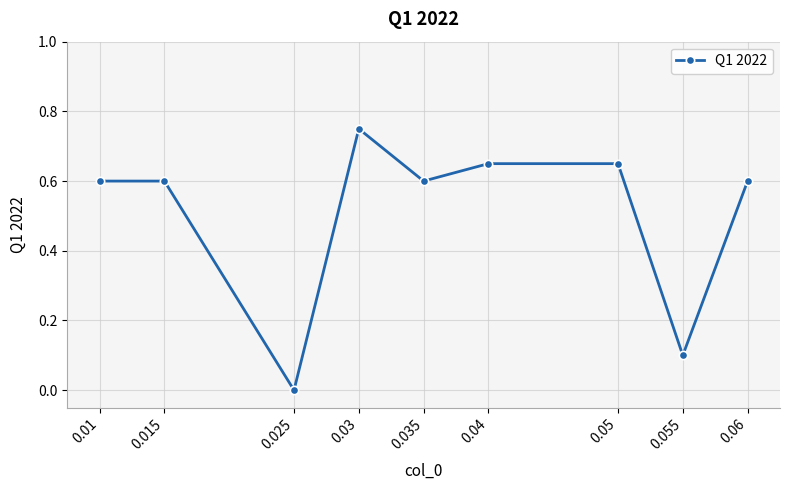

At which label is the value closest to 0?

0.025